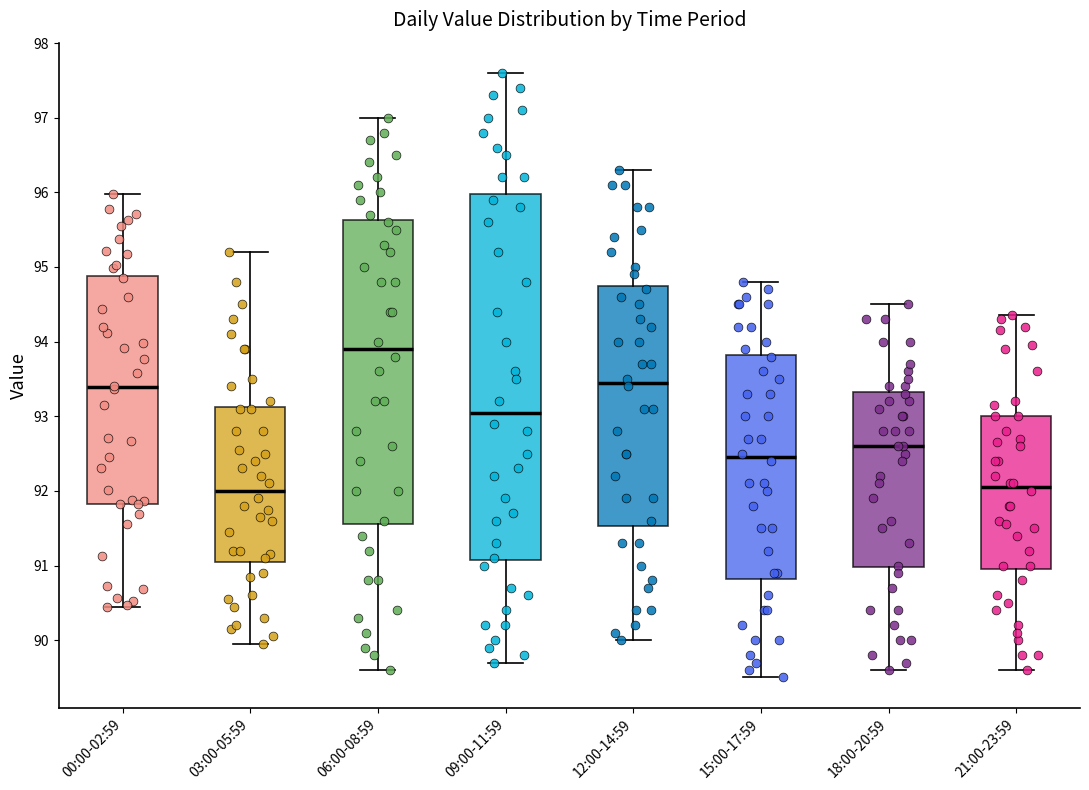

Reading left to right, transcribe this box plot: for each box, give where its median line is, the range the box spans, and where its two whiskers end, as read against the y-axis. The values are not printed on the chart, so give them approximately, as read against the axis.

00:00-02:59: median 93.4, box 91.8 to 94.9, whiskers 90.5 to 96.0
03:00-05:59: median 92.0, box 91.1 to 93.1, whiskers 90.0 to 95.2
06:00-08:59: median 93.9, box 91.6 to 95.6, whiskers 89.6 to 97.0
09:00-11:59: median 93.1, box 91.1 to 96.0, whiskers 89.7 to 97.6
12:00-14:59: median 93.5, box 91.5 to 94.8, whiskers 90.0 to 96.3
15:00-17:59: median 92.5, box 90.8 to 93.8, whiskers 89.5 to 94.8
18:00-20:59: median 92.6, box 91.0 to 93.3, whiskers 89.6 to 94.5
21:00-23:59: median 92.1, box 91.0 to 93.0, whiskers 89.6 to 94.4